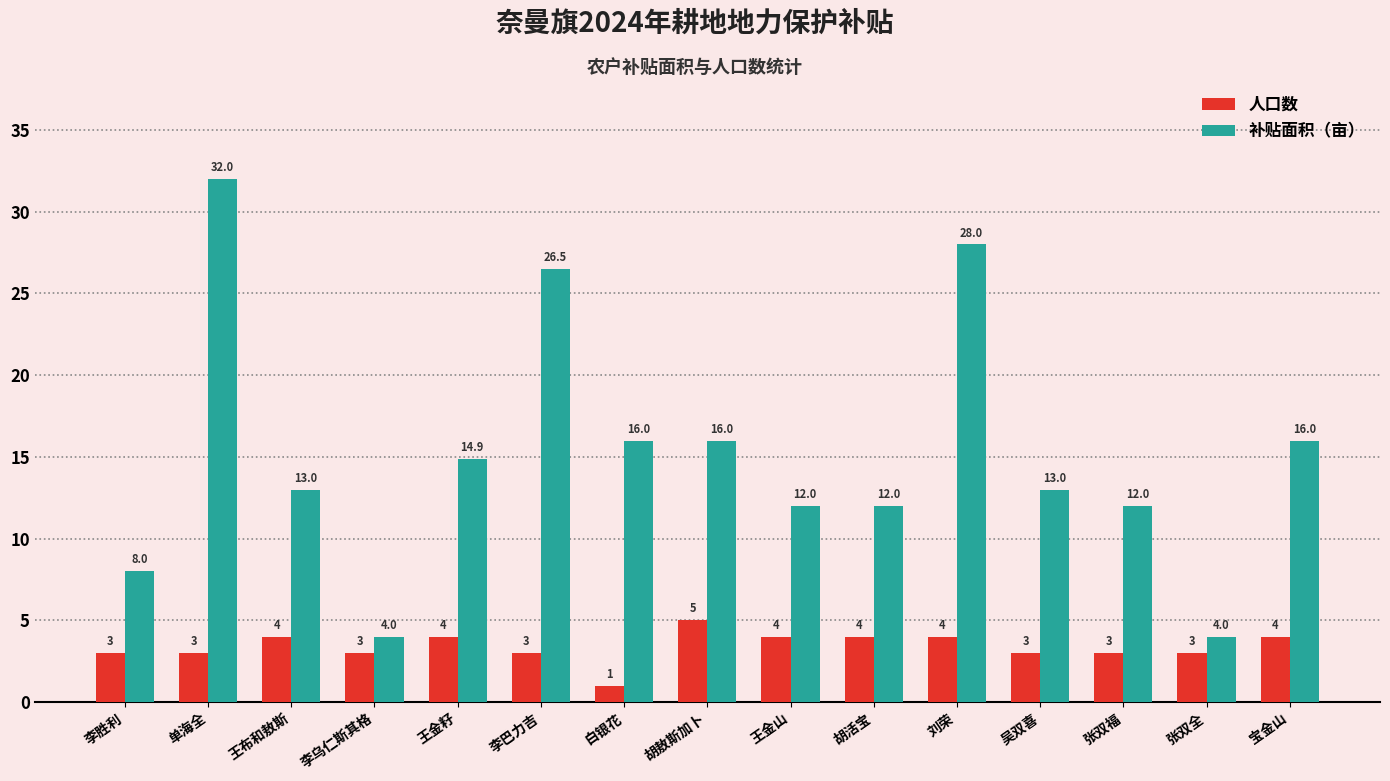

At which category does the chart reach its minimum across all series?

白银花